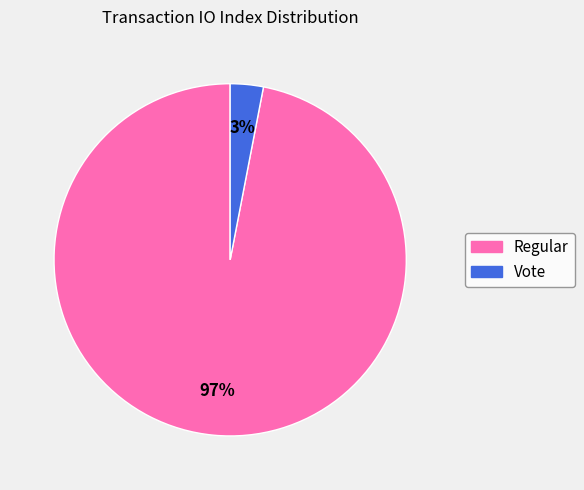

Combined, do Regular and Vote account for over 50%?

Yes